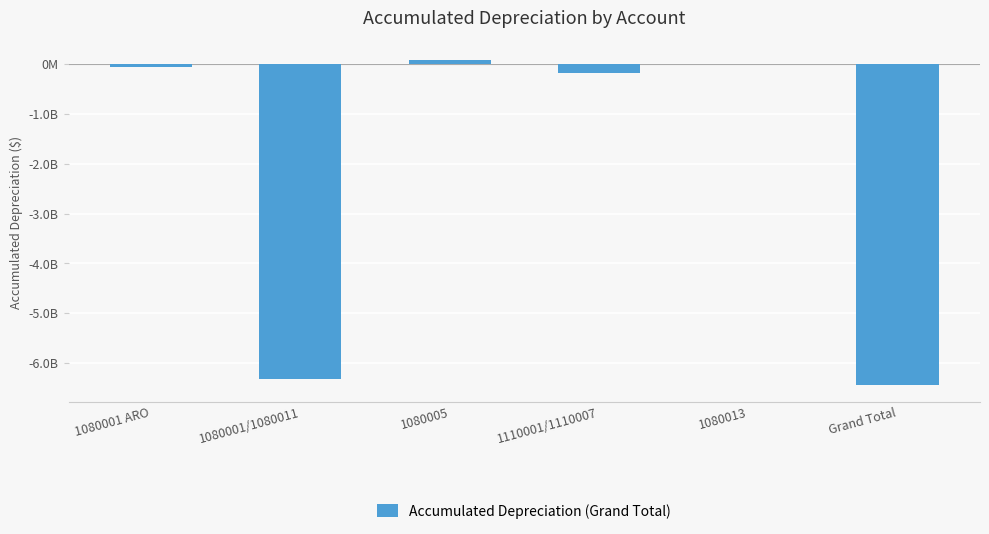

At which label is the value closest to -3177239930?

1110001/1110007